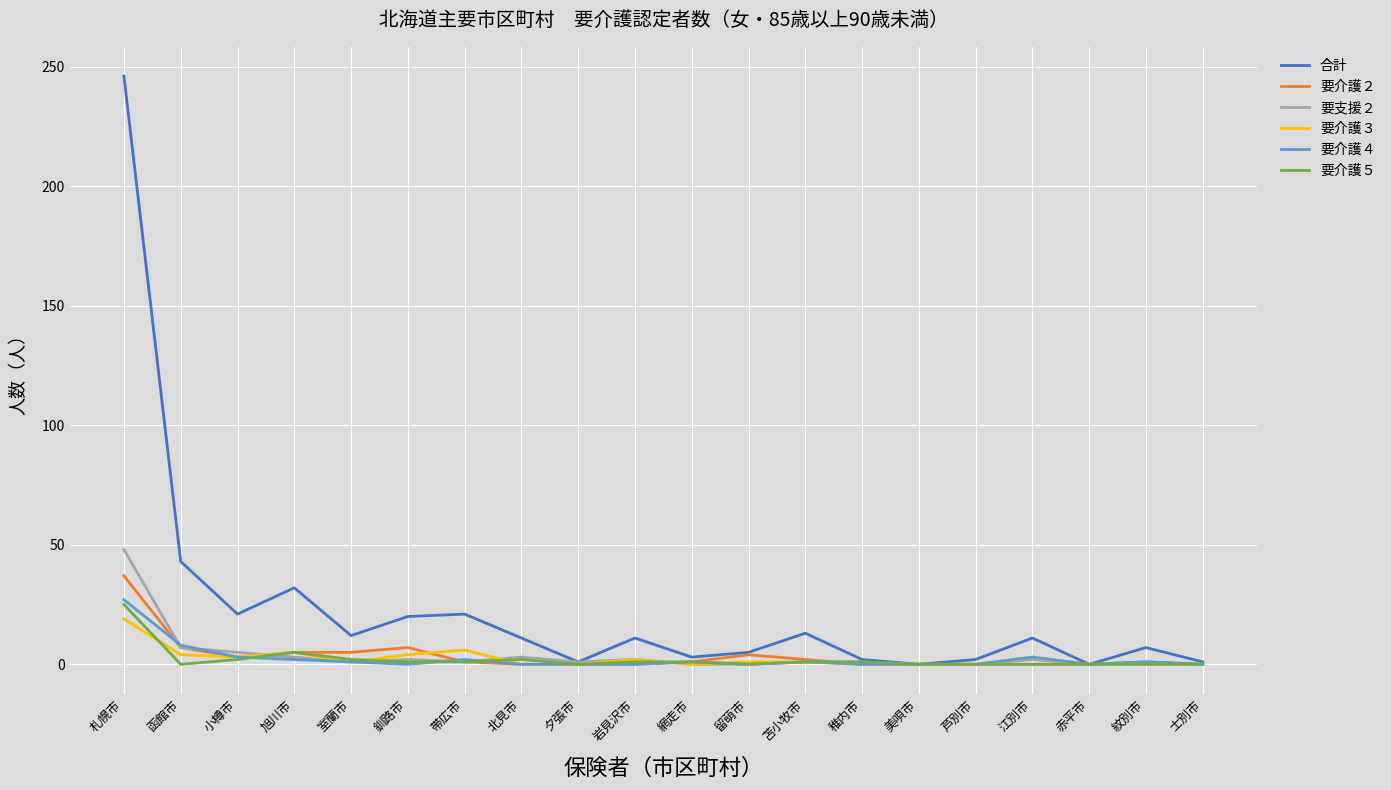

Which series has the largest total across all categories?

合計